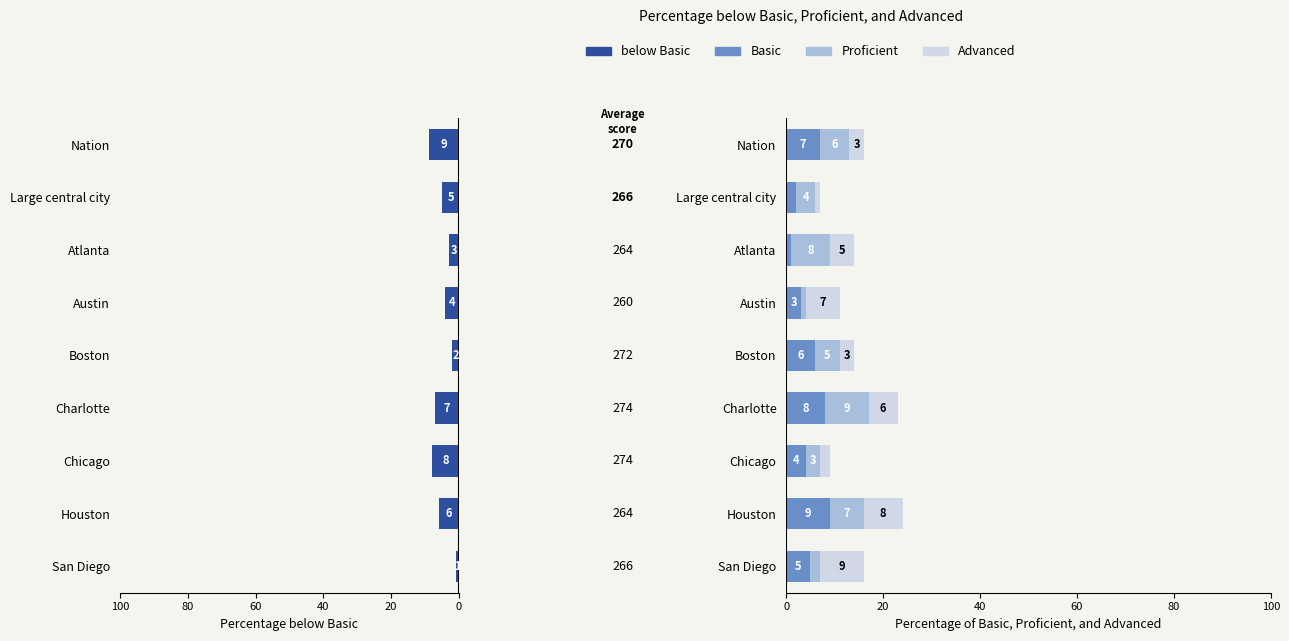

Which series has the largest total across all categories?

Basic